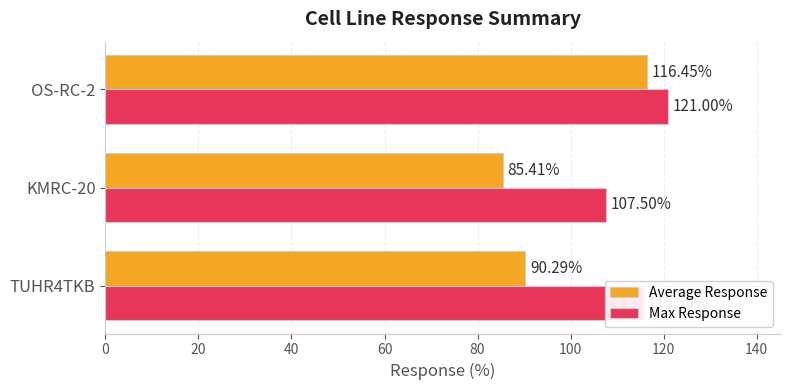

How many values in the Average Response series are below 90?

1